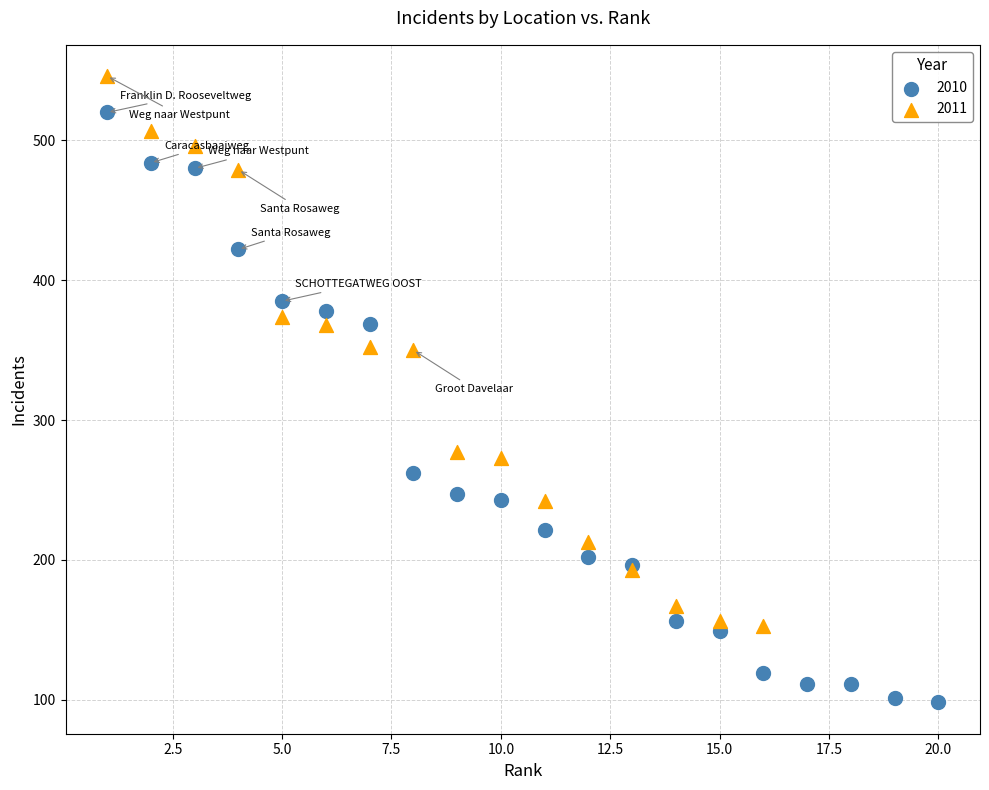

Which series contains the highest Y value?

2011